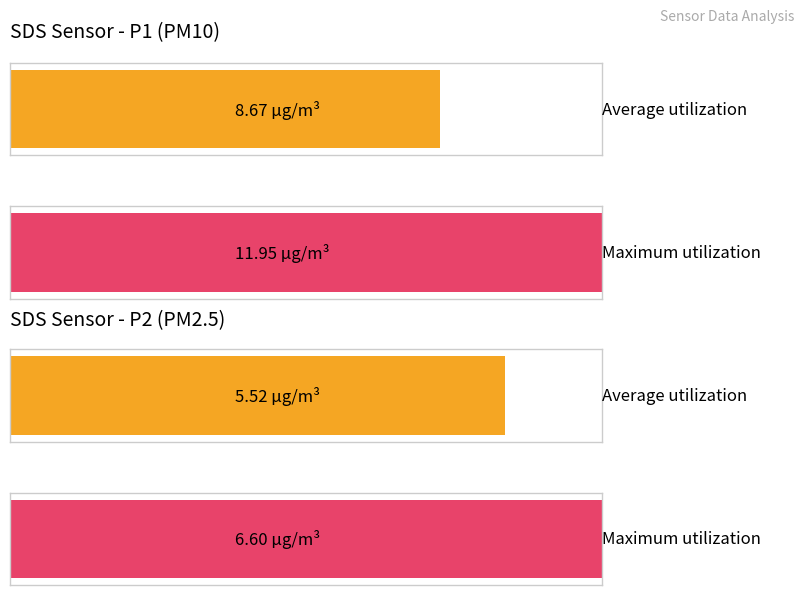

What is the total value across all series at SDS_P2?

12.1